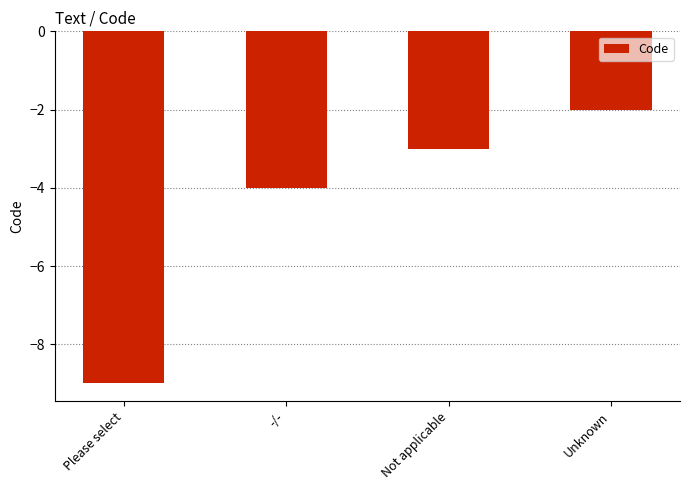

Which category has the highest value across all series?

Unknown